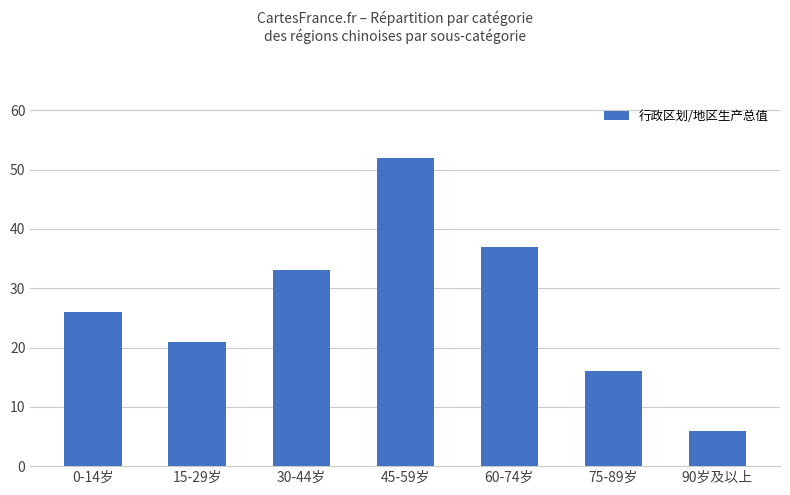

Are the bars horizontal?

No